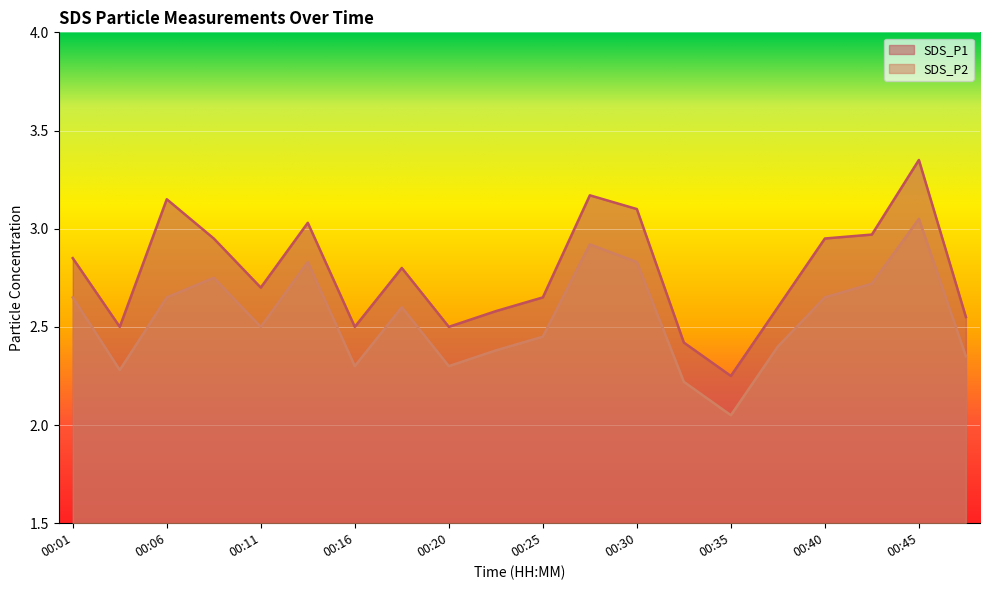

Reading left to right, extract all data points from this chart.

SDS_P1: 2.9	2.5	3.1	3.0	2.7	3.0	2.5	2.8	2.5	2.6	2.6	3.2	3.1	2.4	2.2	2.6	3.0	3.0	3.4	2.5
SDS_P2: 2.6	2.3	2.6	2.8	2.5	2.8	2.3	2.6	2.3	2.4	2.5	2.9	2.8	2.2	2.0	2.4	2.6	2.7	3.0	2.4